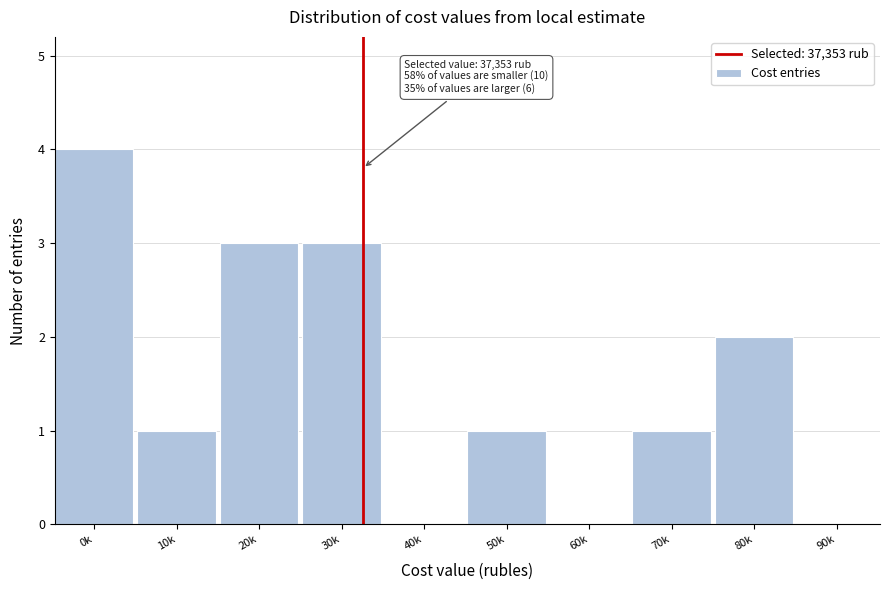

What is the approximate value at 30k?

3